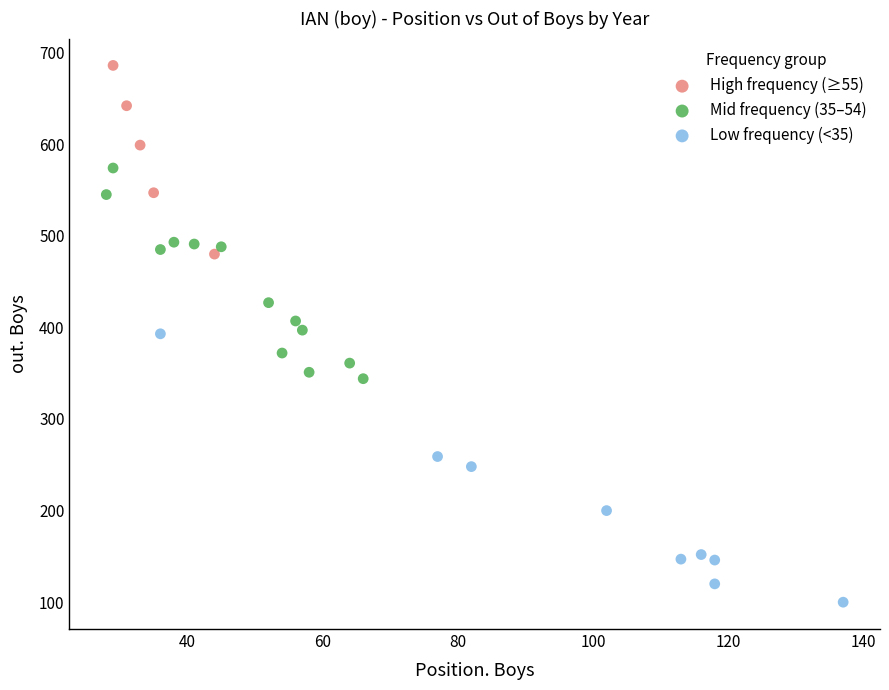

Which series reaches the maximum Y coordinate?

High frequency (≥55)